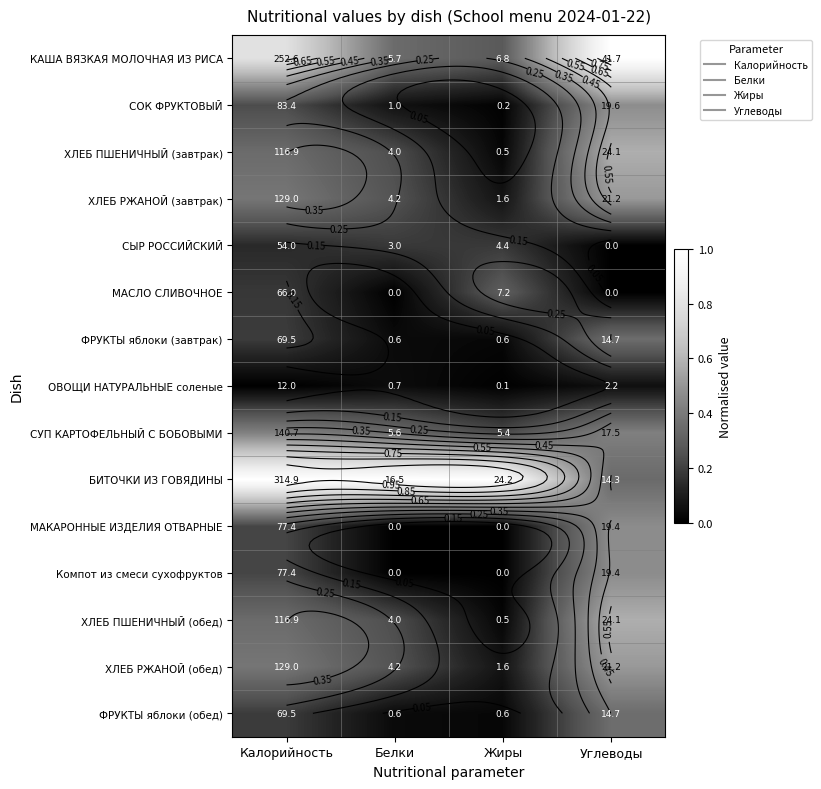

Rank the categories by Компот из смеси сухофруктов value from highest to lowest.

Углеводы, Калорийность, Белки, Жиры